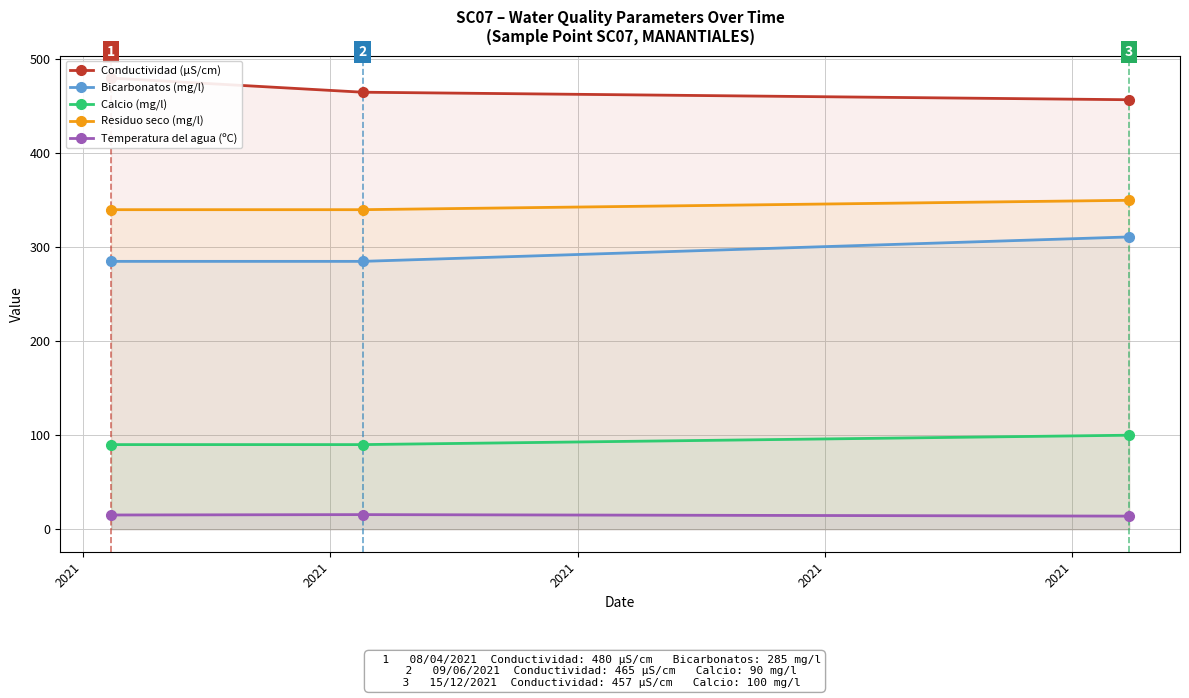

What is the highest value of the Calcio (mg/l) series?

100.0